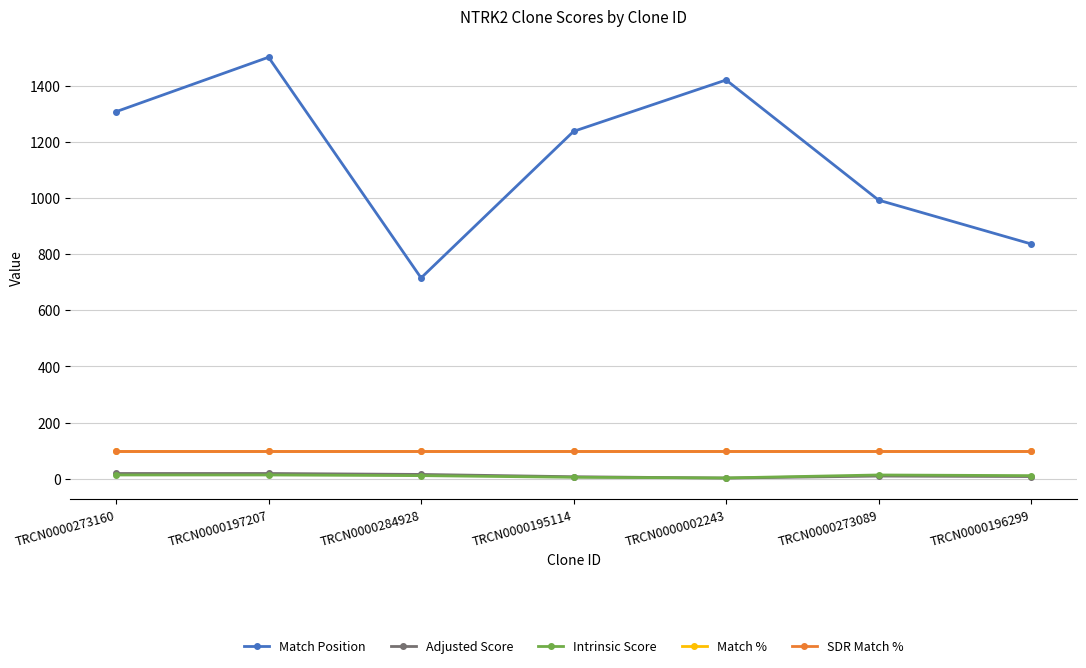

Is this an area chart (filled region under the line)?

No